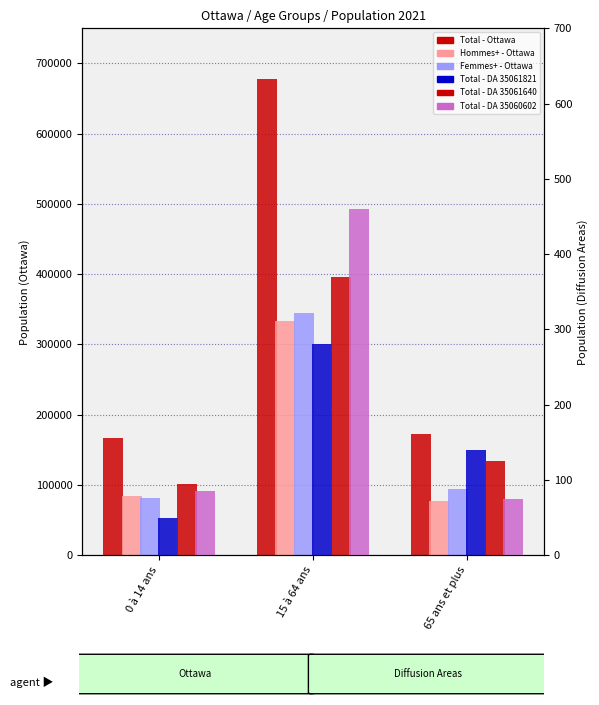

What is the difference between the maximum and minimum values in the Total - DA 35060602 series?

385